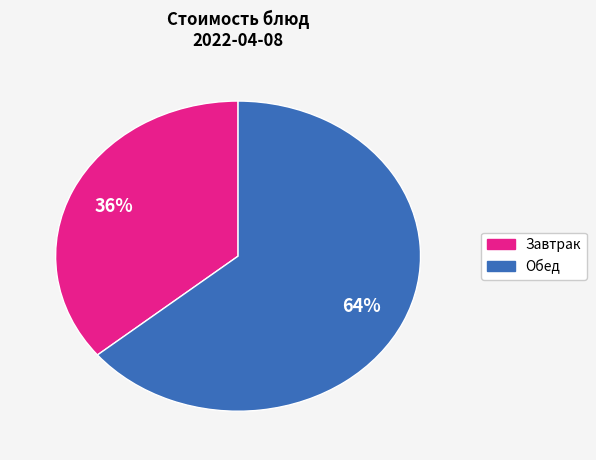

Is there any slice that represents more than half of the pie?

Yes